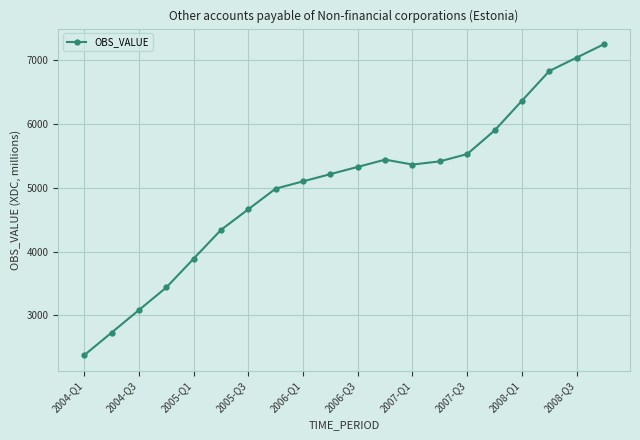

What is the difference between the second highest and minimum values?

4670.7